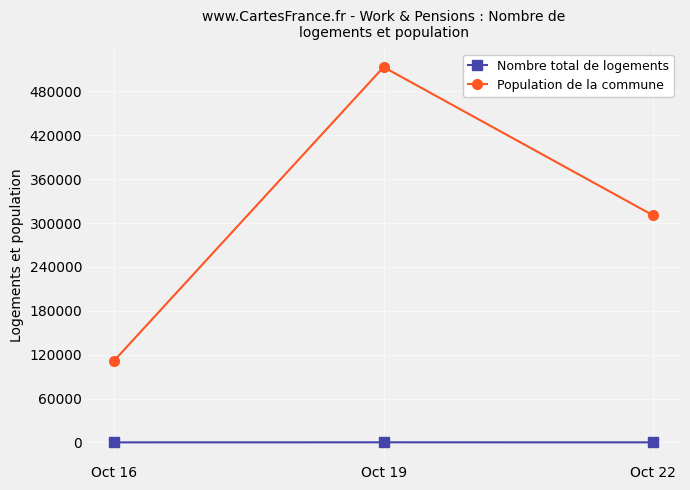

What is the value of the Nombre total de logements point at the 2nd from the left?

145